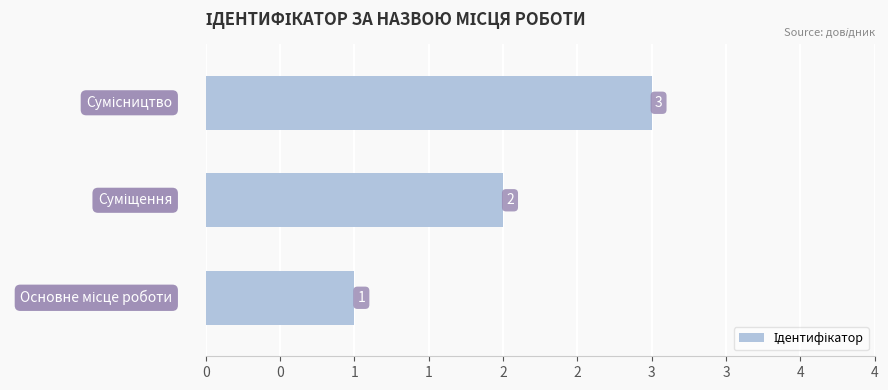

What is the minimum value shown in the chart?

1